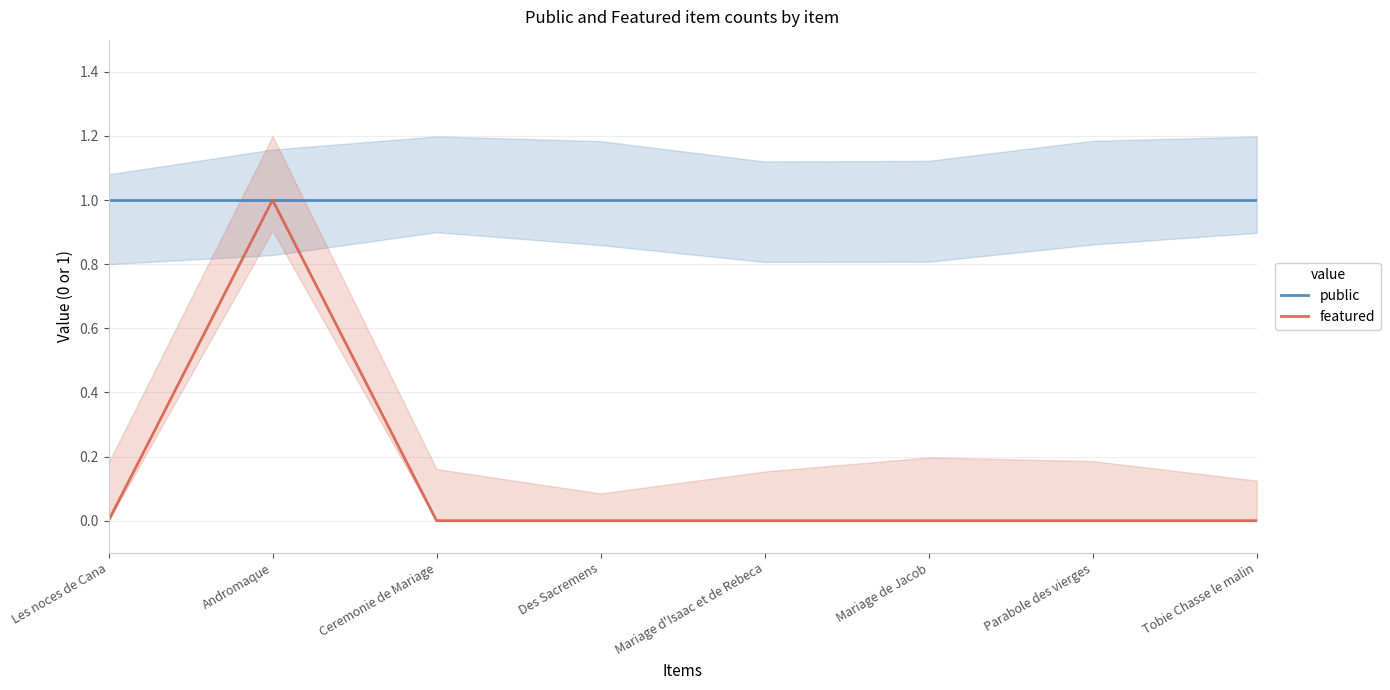

True or false: featured has a value of -1 at Mariage de Jacob.

False